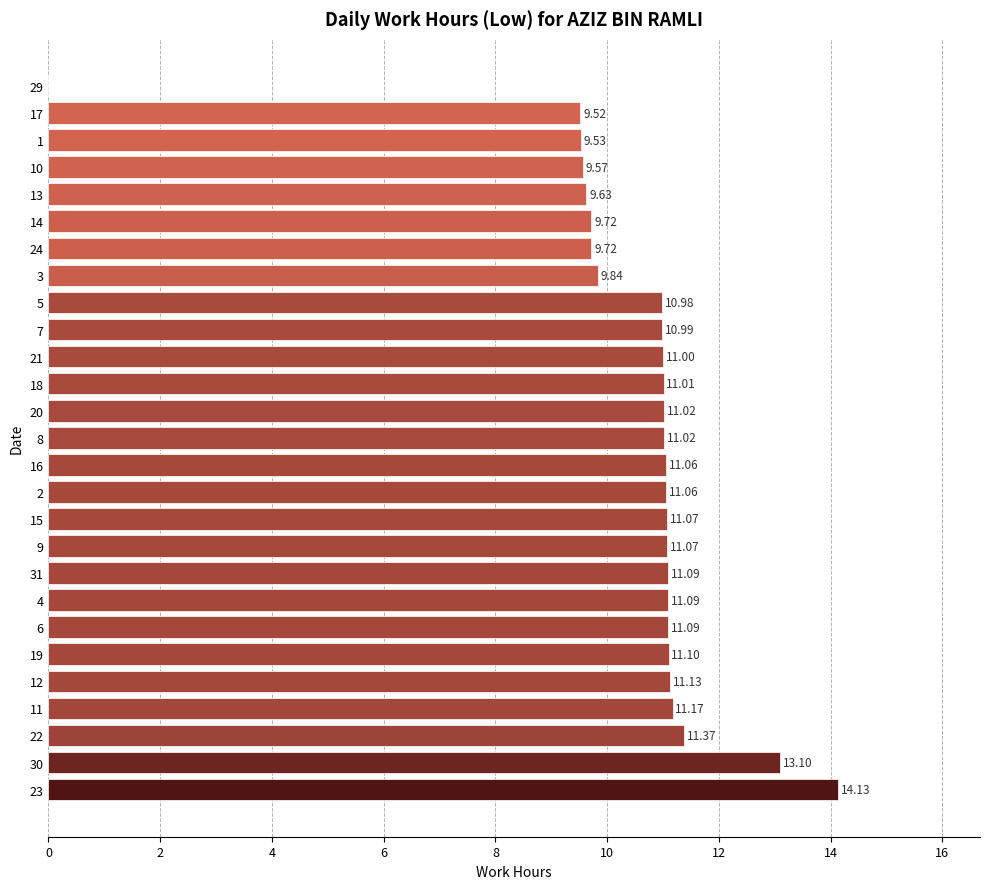

Approximately how many times larger is the value at 6 compared to 20?

1.0